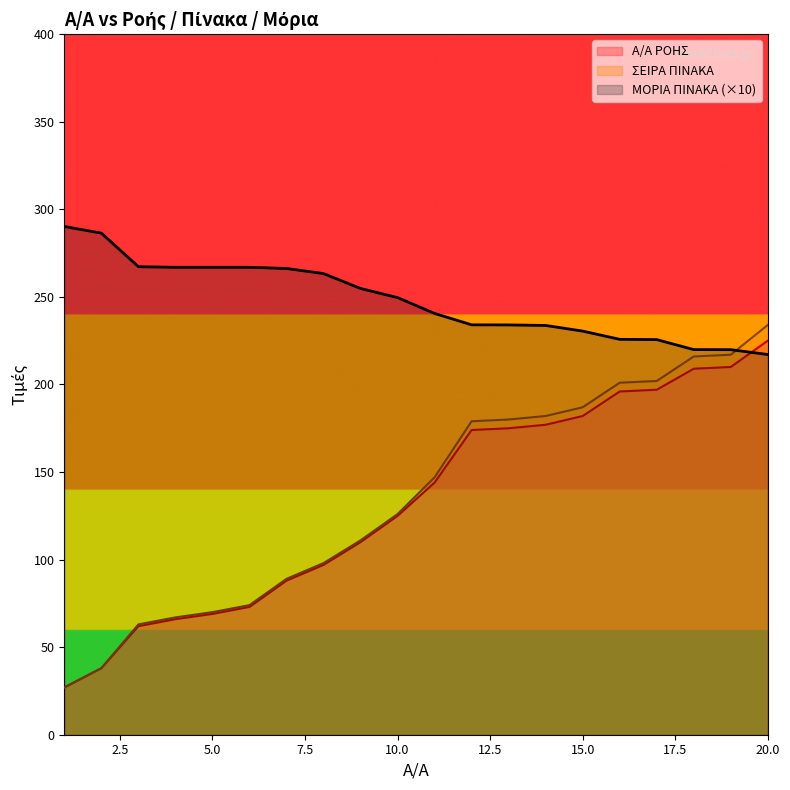

Rank the series by their maximum value, from lowest to highest.

A/A ΡΟΗΣ, ΣΕΙΡΑ ΠΙΝΑΚΑ, ΜΟΡΙΑ ΠΙΝΑΚΑ (×10)